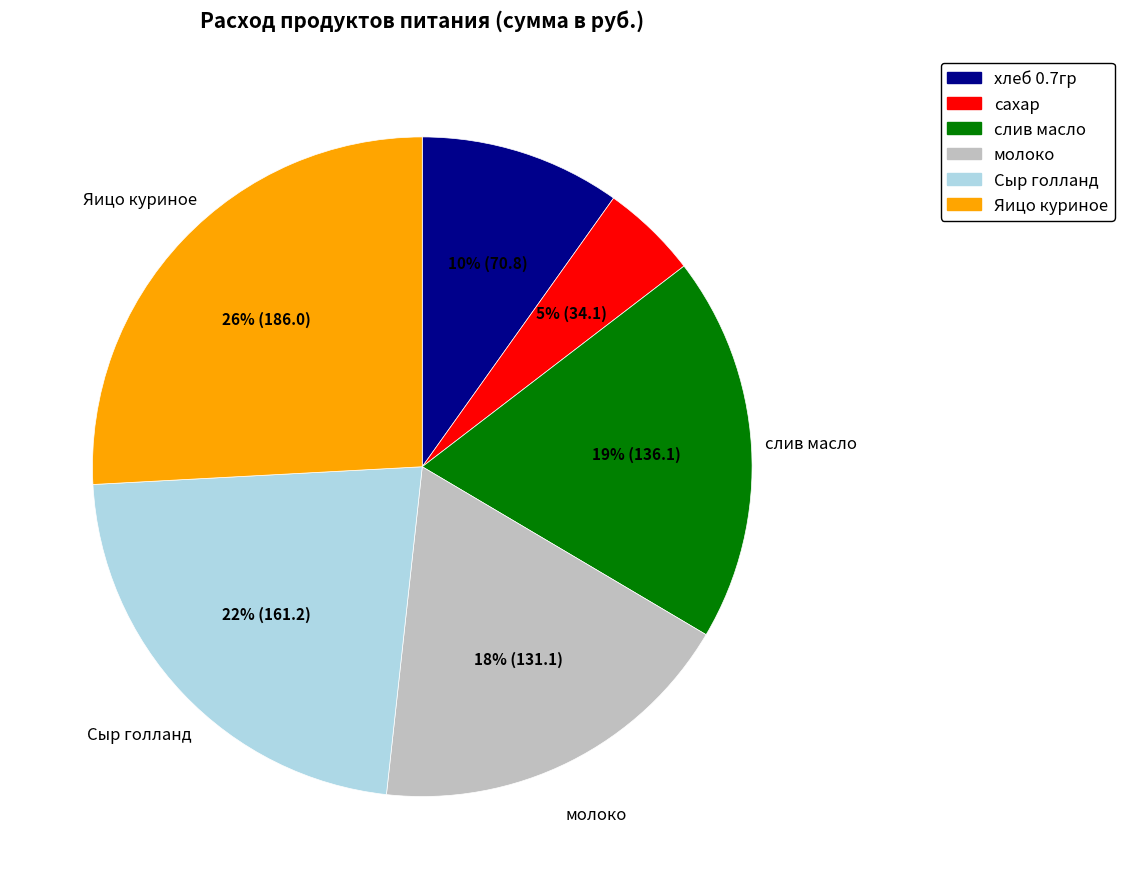

The хлеб 0.7гр slice represents 1% of the pie. True or false?

False